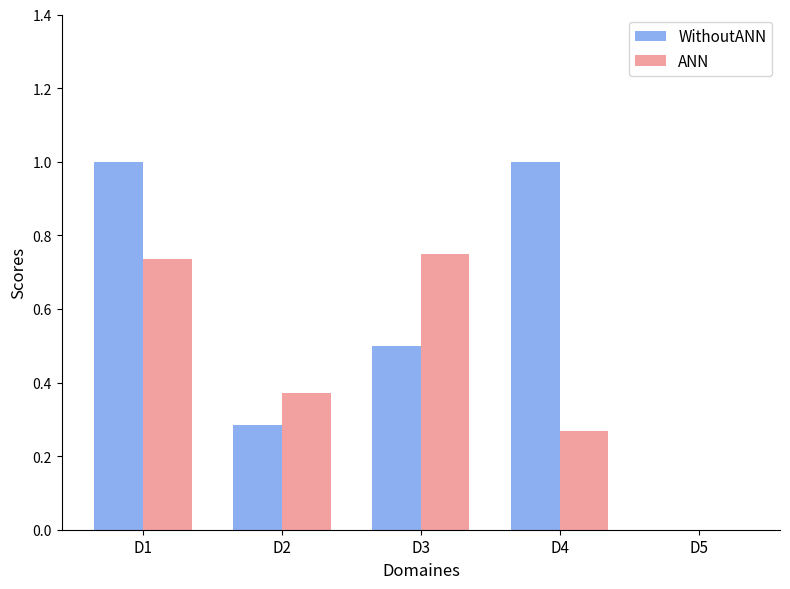

What is the sum of all ANN values?

2.1